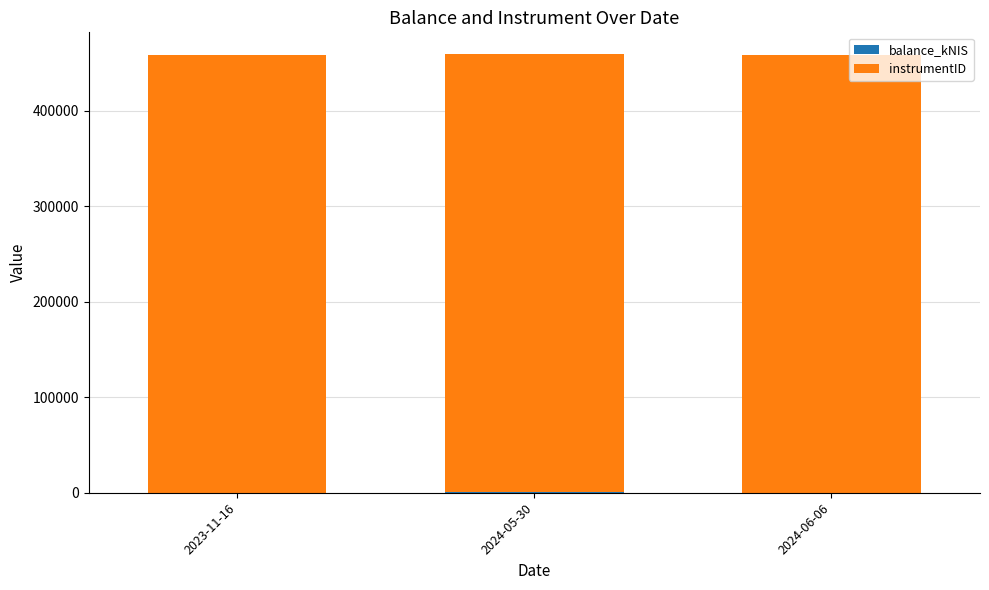

How many distinct data groups are displayed?

2